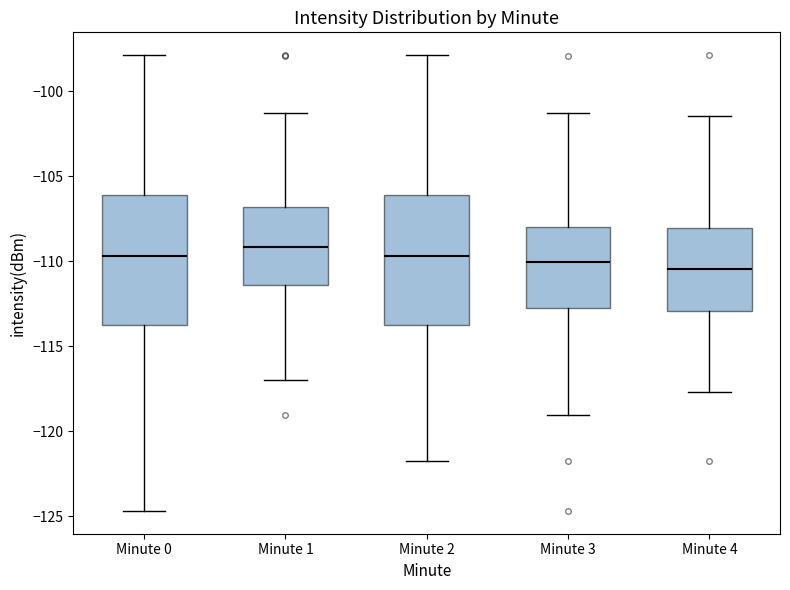

Reading left to right, read every box against the y-axis: the position of its median line, the range the box covers, and the ends of its whiskers. The values are not printed on the chart, so give them approximately, as read against the axis.

Minute 0: median -109.5, box -113.5 to -106.0, whiskers -124.5 to -98.0
Minute 1: median -109.0, box -111.5 to -107.0, whiskers -117.0 to -101.5
Minute 2: median -109.5, box -113.5 to -106.0, whiskers -121.5 to -98.0
Minute 3: median -110.0, box -112.5 to -108.0, whiskers -119.0 to -101.5
Minute 4: median -110.5, box -113.0 to -108.0, whiskers -117.5 to -101.5